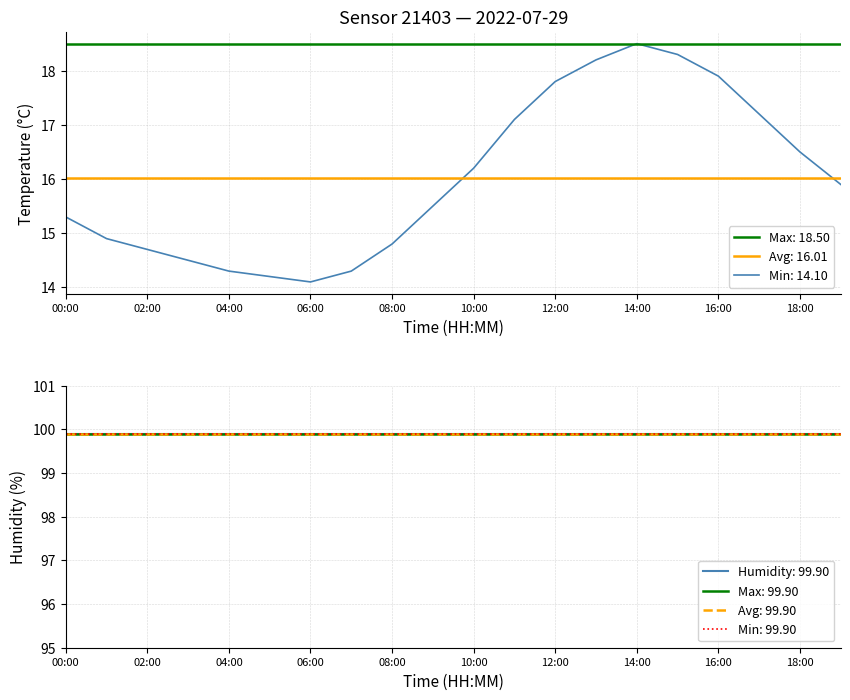

Where is the first local maximum?

14:00